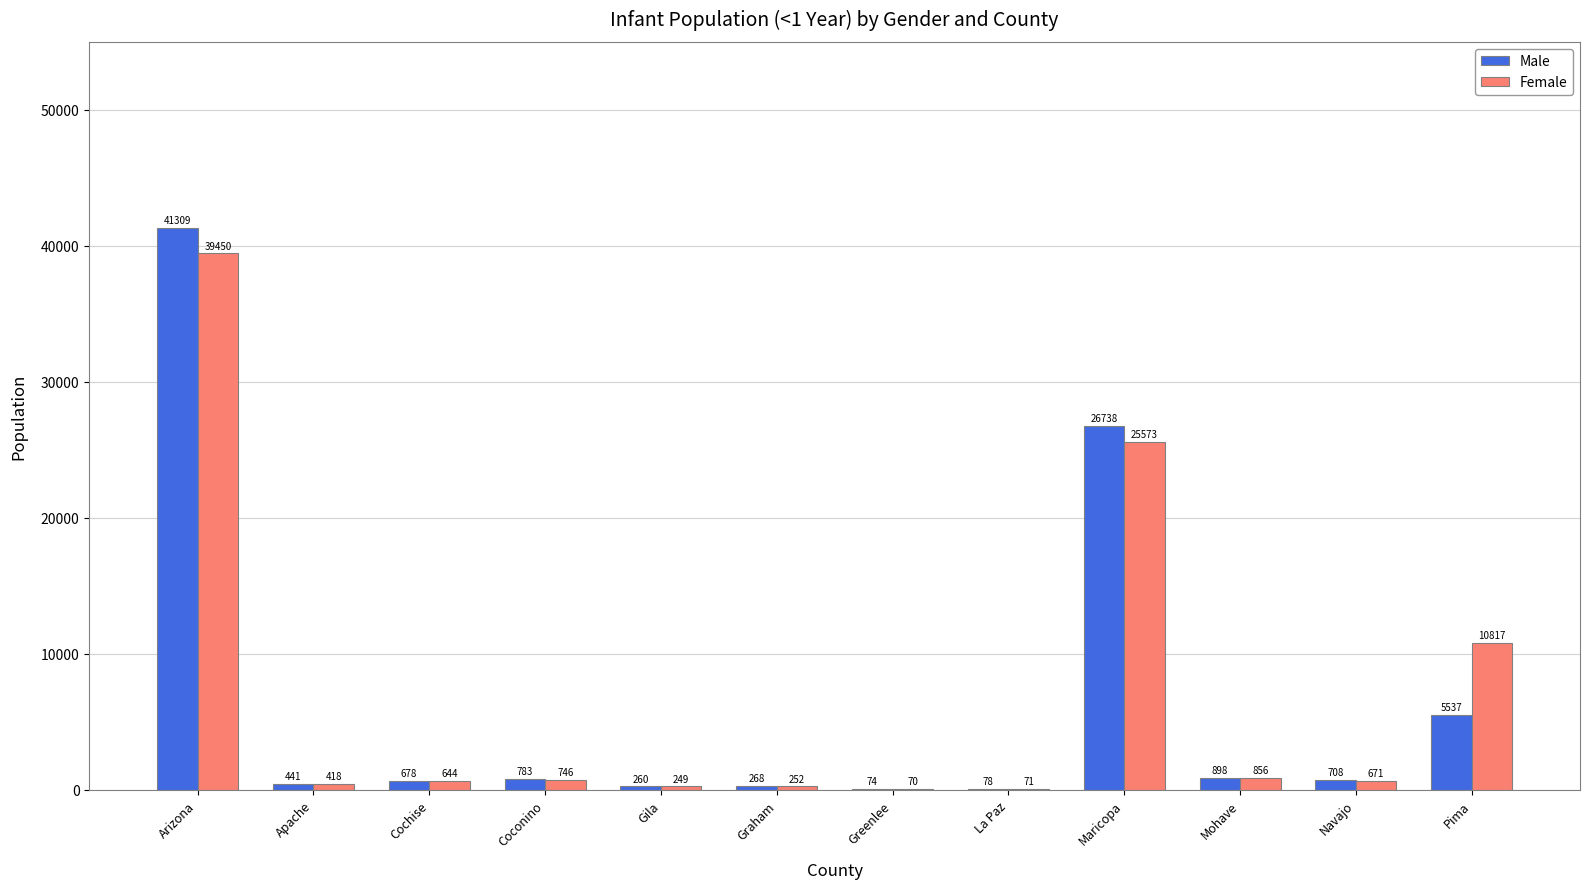

What is the sum of the Female values at Coconino and Graham?

998